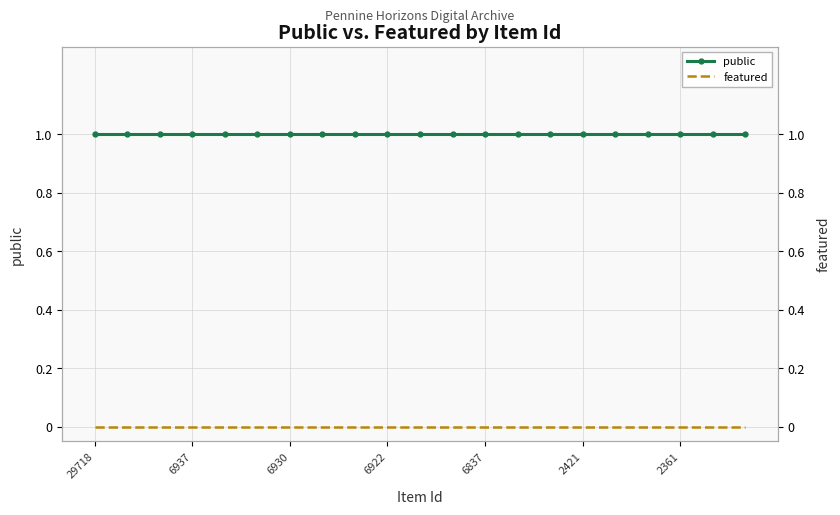

What are all the series names shown in the legend?

public, featured